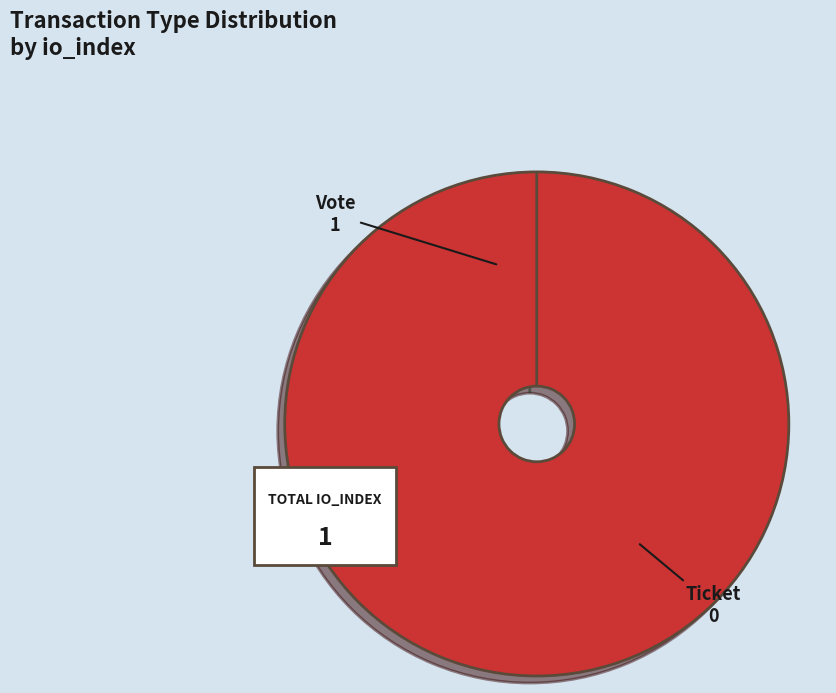

To the nearest percent, what is the average slice percentage?

50%